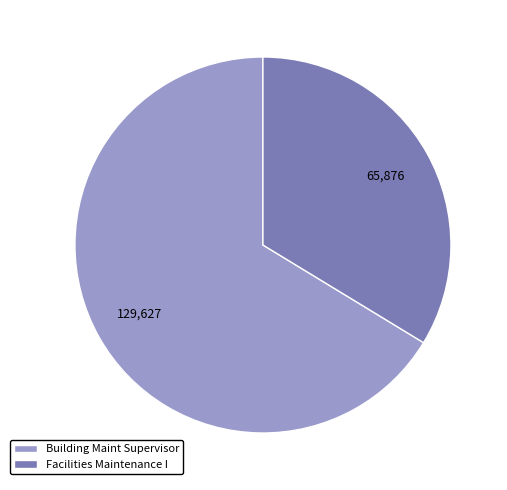

What is the largest slice in the pie chart?

Building Maint Supervisor